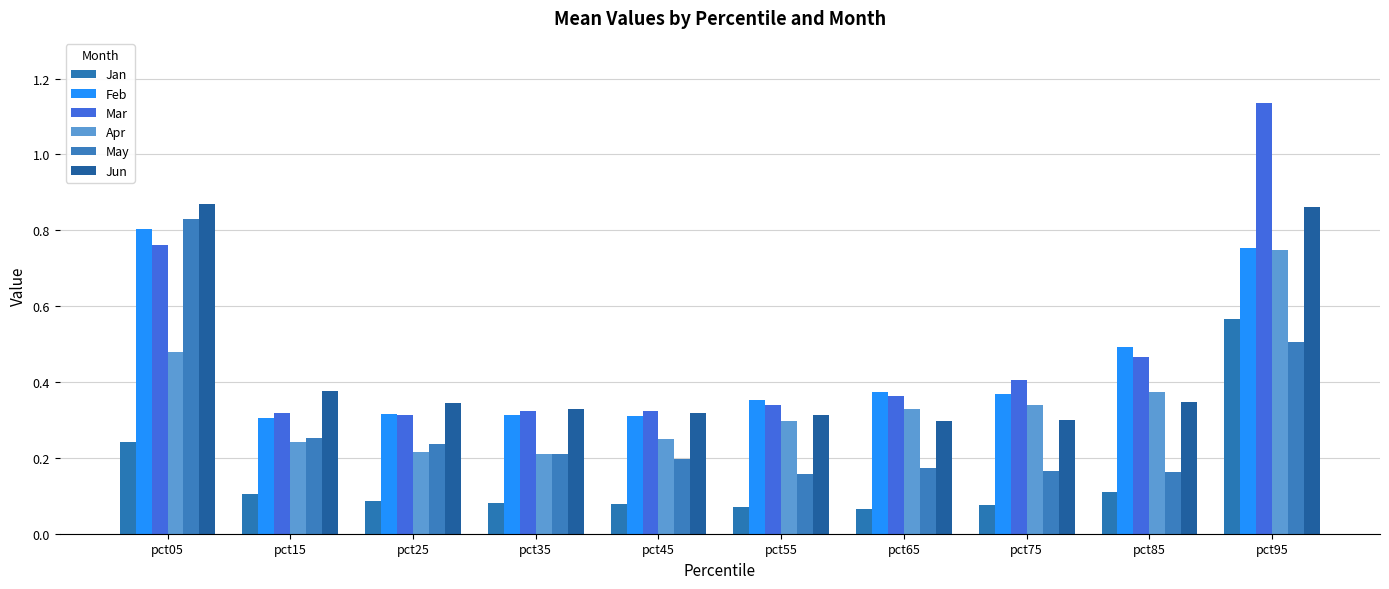

What is the average value of the Jun series?

0.4